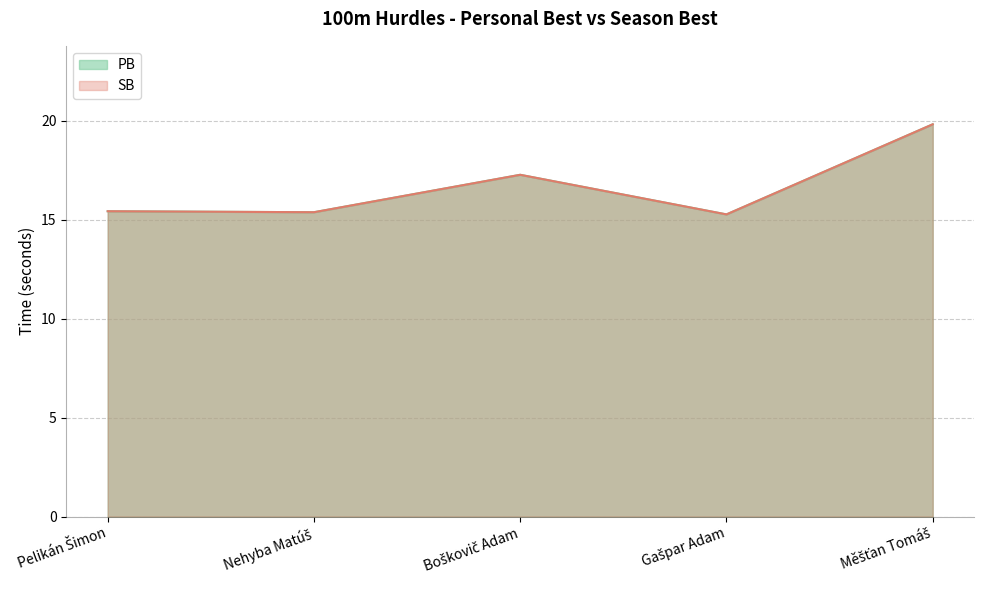

True or false: SB and PB intersect in this chart.

False